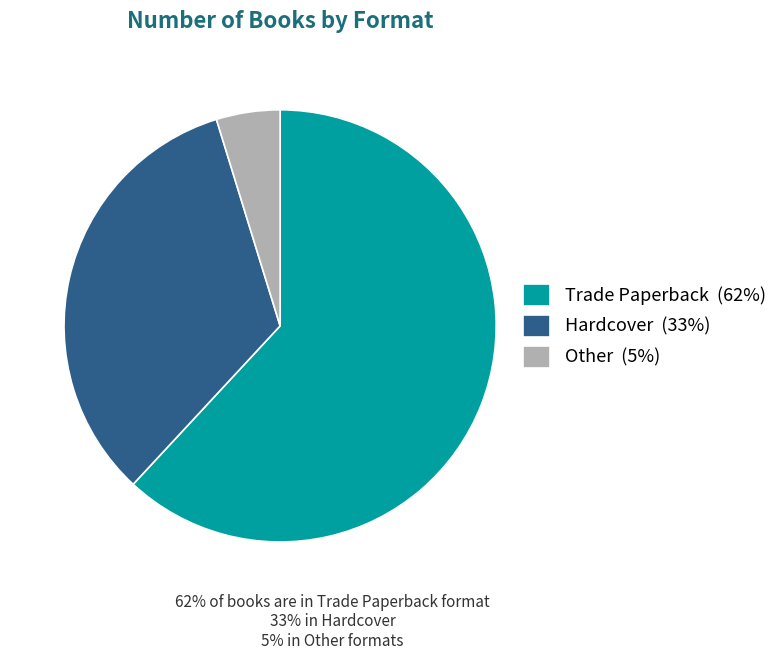

Does Trade Paperback account for over 50% of the chart?

Yes